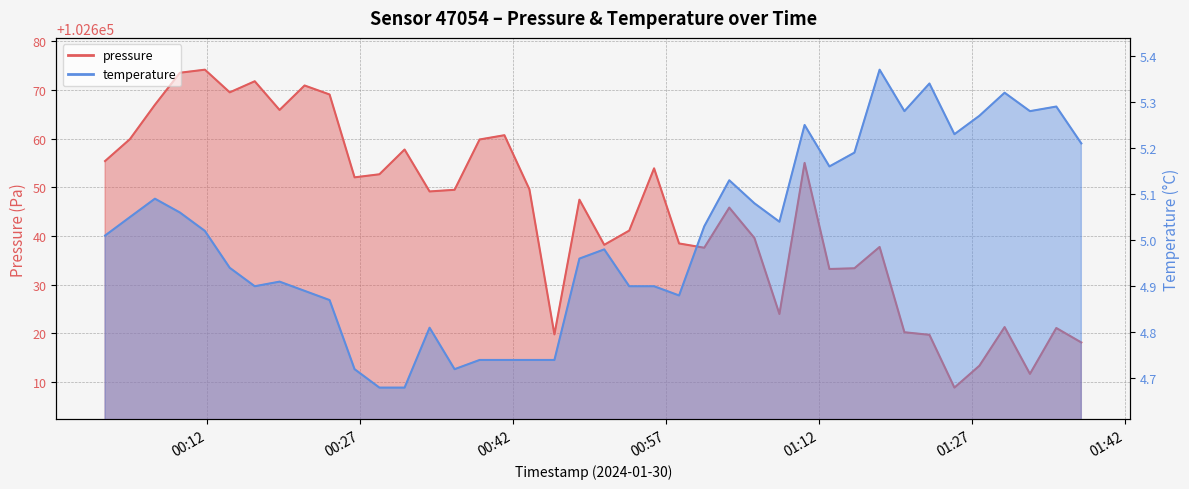

Which category has the lowest value in the temperature series?

2024-01-30T00:28:55